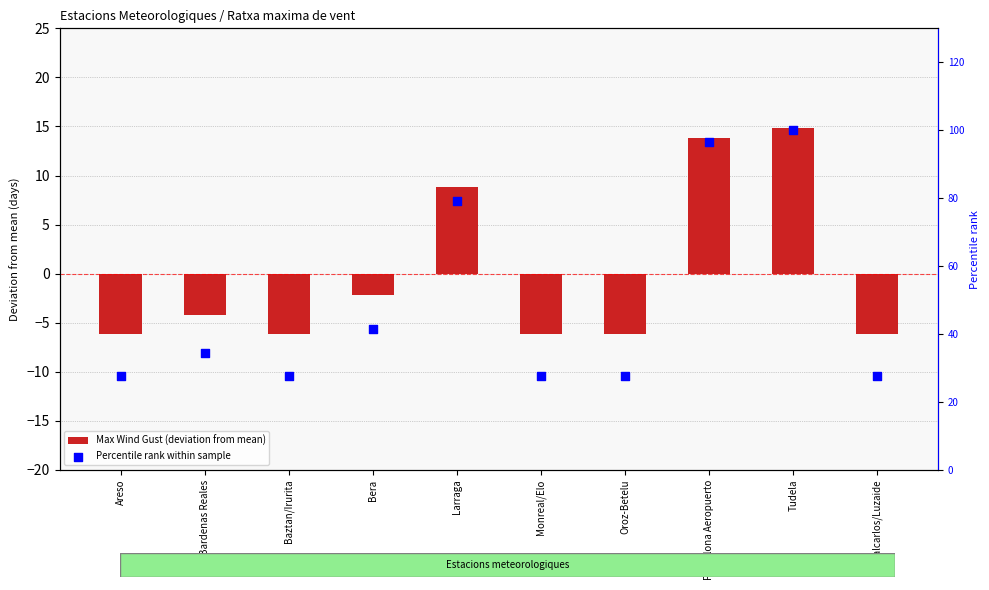

Which series has the widest spread of Y values?

Percentile rank within sample